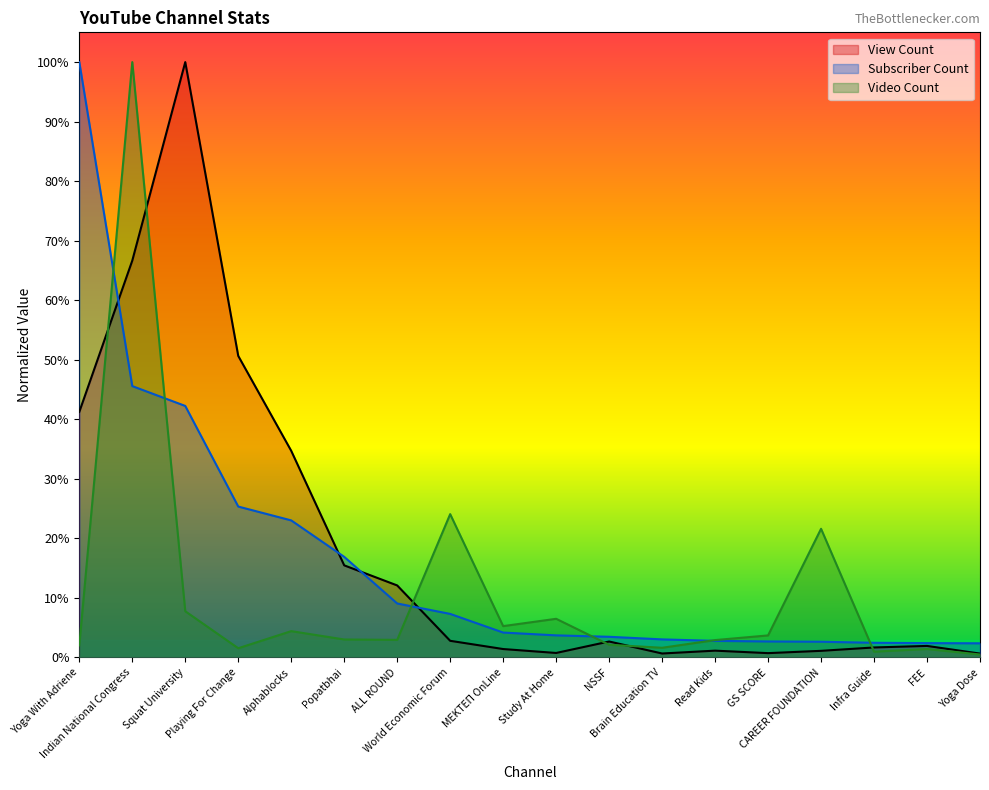

Between which two adjacent categories do View Count and Subscriber Count first intersect?

Yoga With Adriene and Indian National Congress